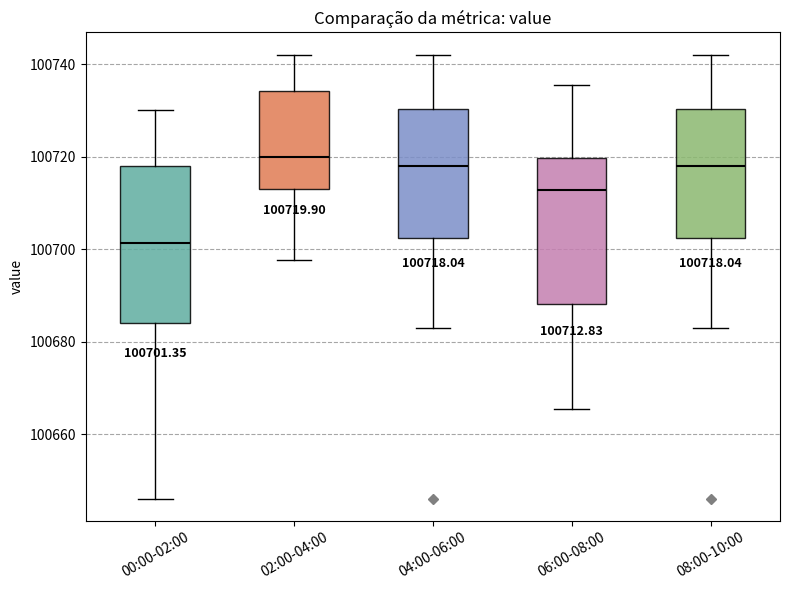

Which box is the tallest, from its lower edge to its upper edge?

00:00-02:00